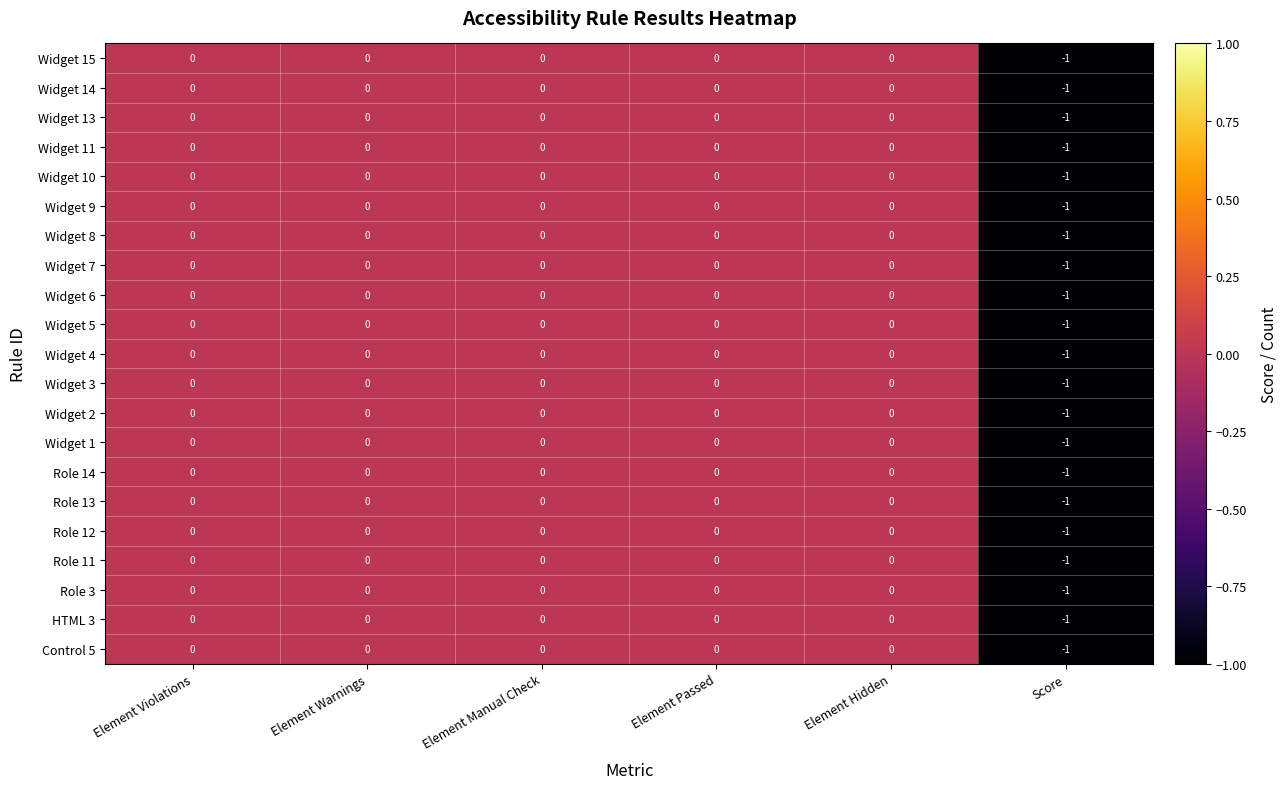

At which category does the chart reach its minimum across all series?

Score